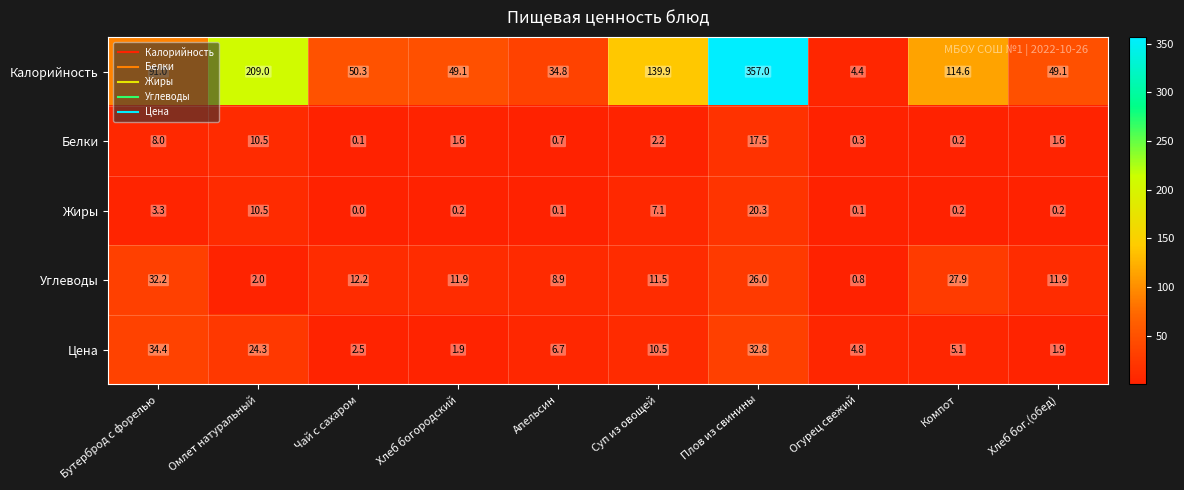

Which series changed the most between Апельсин and Хлеб бог.(обед)?

Калорийность